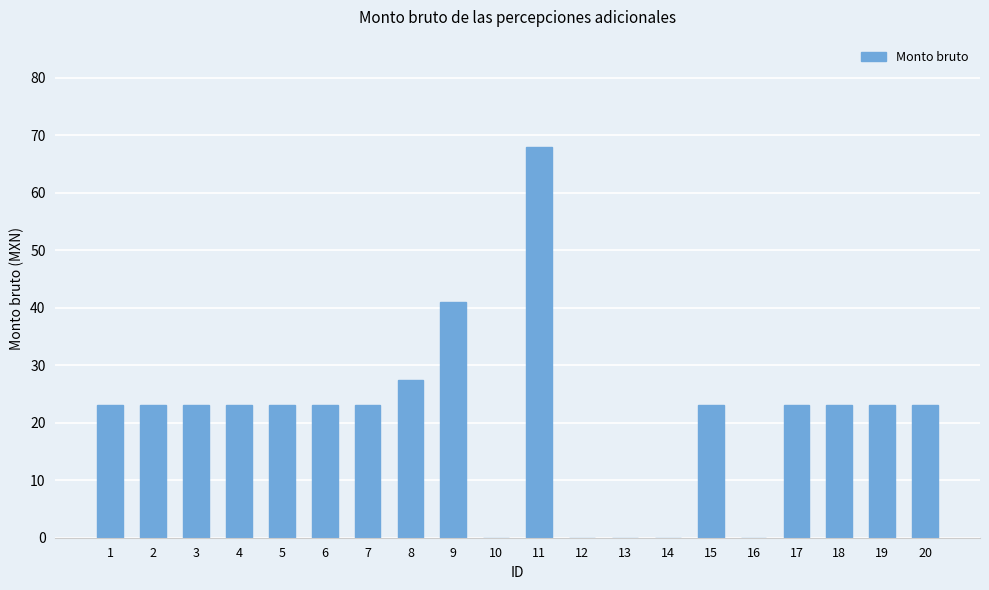

What is the greatest value displayed?

68.0